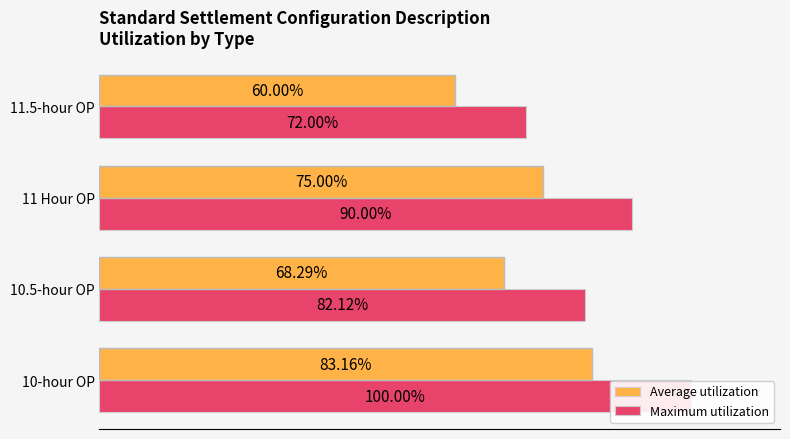

How many data points in Maximum utilization are less than 90?

2